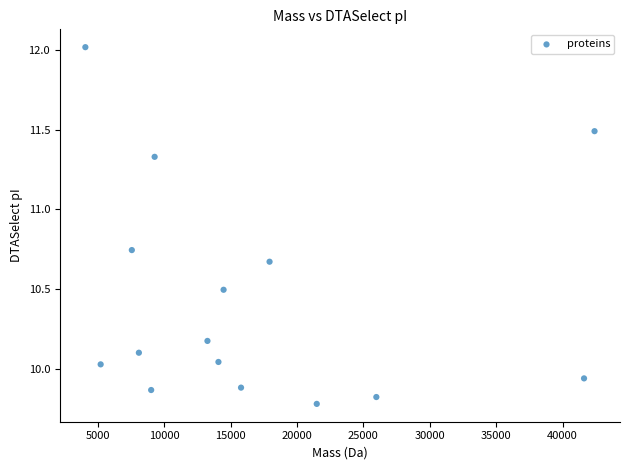

What is the range of Y values (max minus min)?

2.2